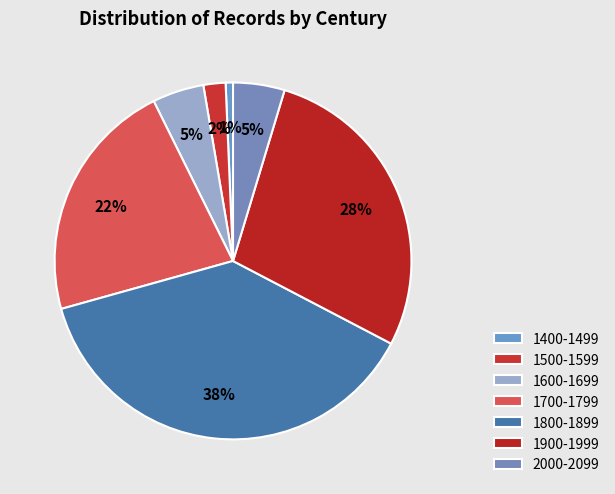

Between 1700-1799 and 1400-1499, which is larger?

1700-1799